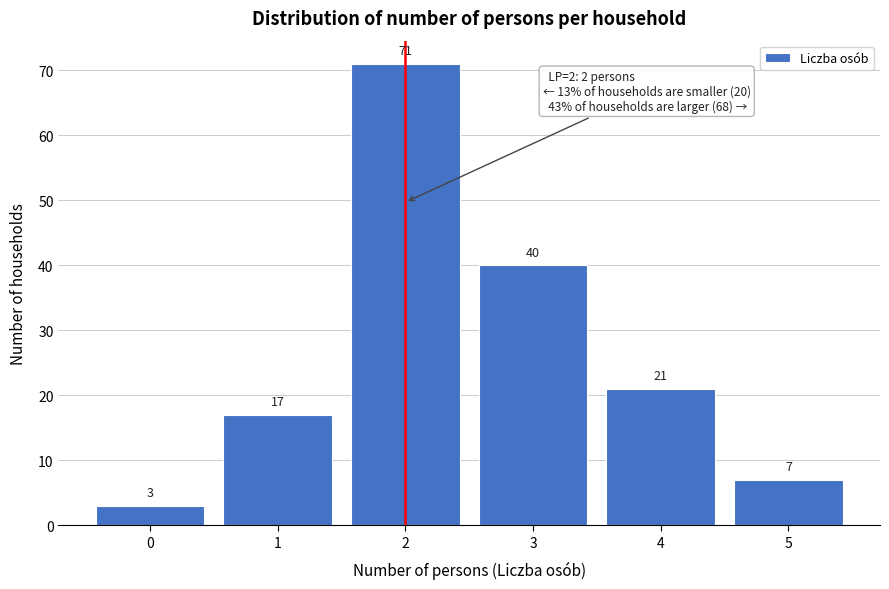

Reading right to left, what are all the values shown in this chart?

5=7	4=21	3=40	2=71	1=17	0=3